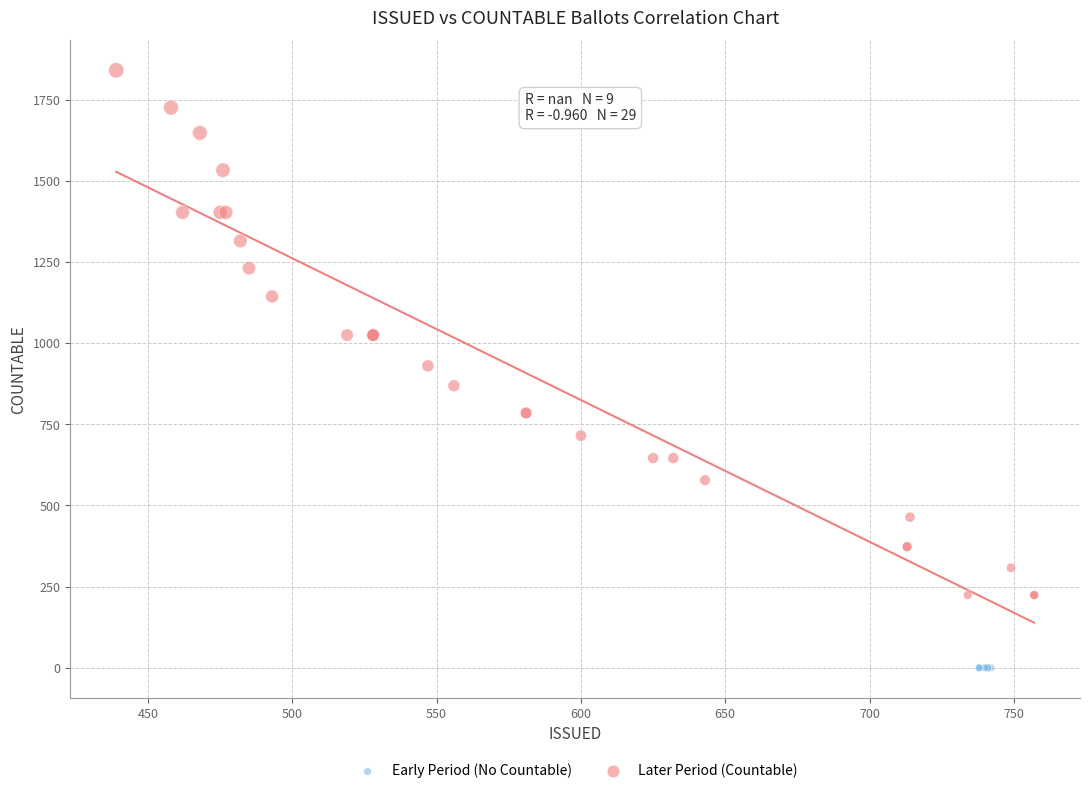

Which series contains the highest Y value?

Later Period (Countable)